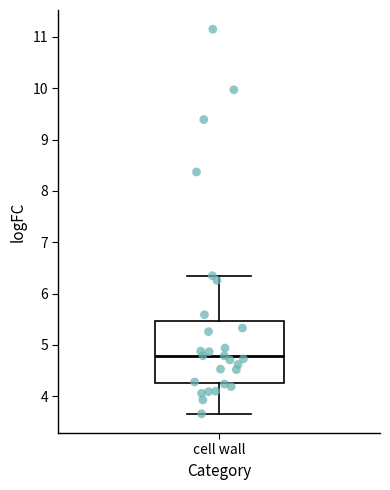

Where does the lower whisker of the box for cell wall end on the y-axis? The values are not printed on the chart, so give them approximately, as read against the axis.

3.7